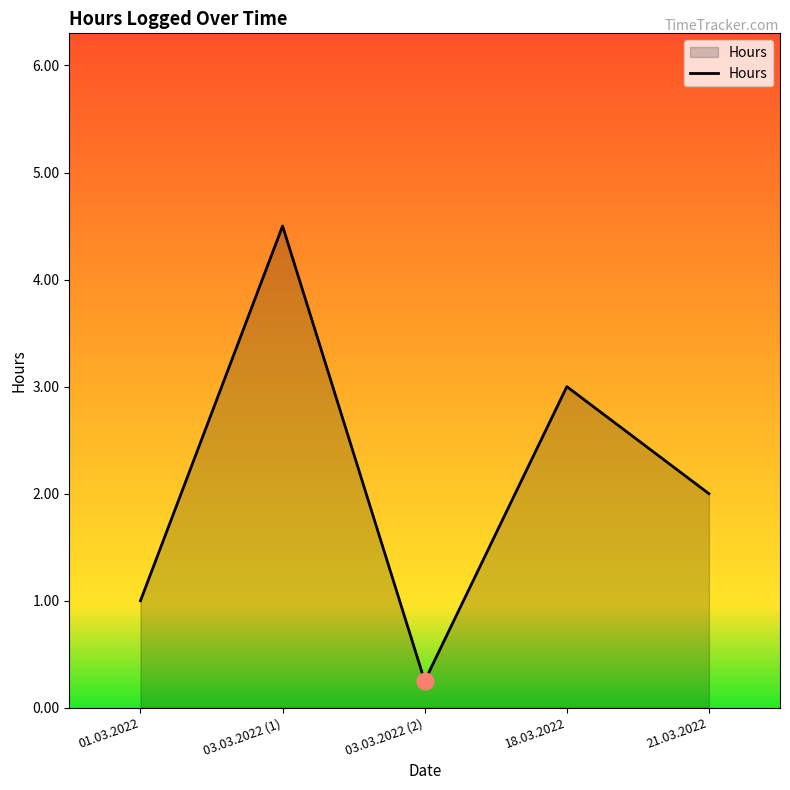

Which has a higher value, 01.03.2022 or 18.03.2022?

18.03.2022